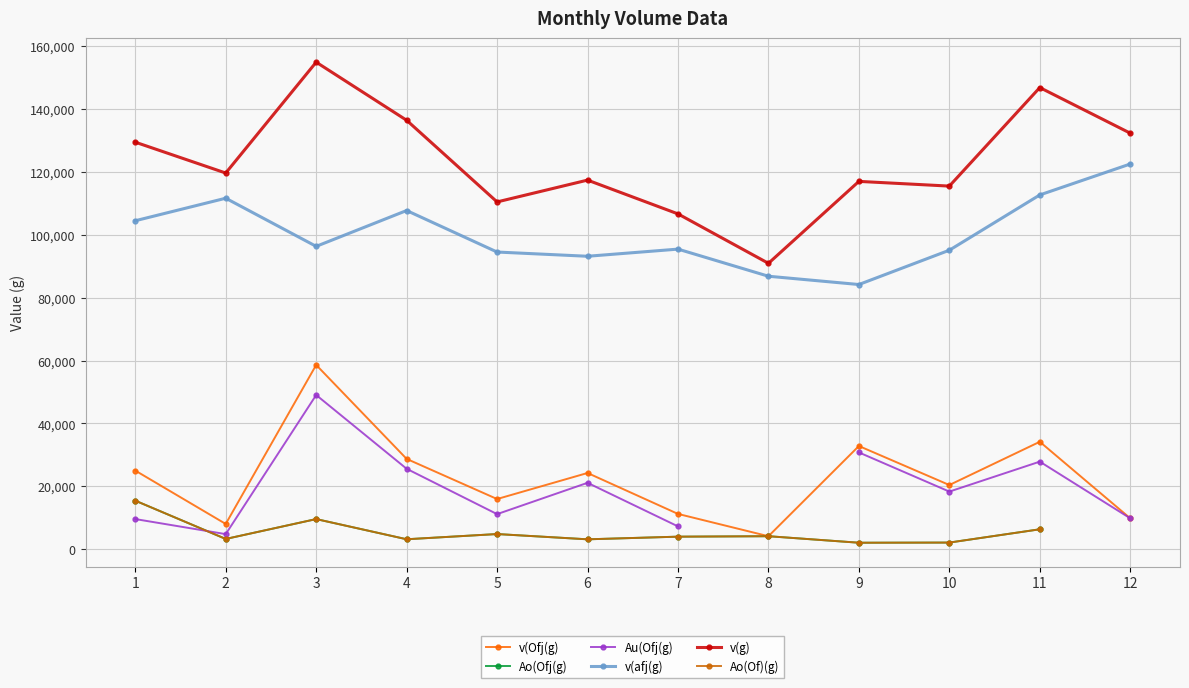

True or false: Ao(Of)(g) has more than 2 interior local peaks.

True